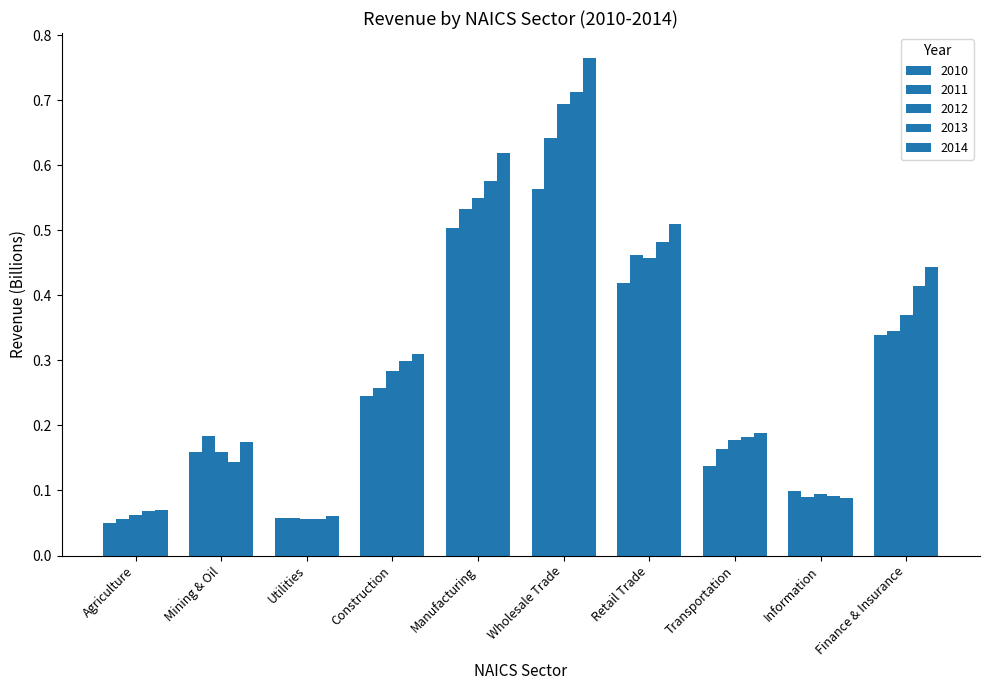

Reading right to left, transcribe all the data shown in this chart.

2010: Finance & Insurance=0.3	Information=0.1	Transportation=0.1	Retail Trade=0.4	Wholesale Trade=0.6	Manufacturing=0.5	Construction=0.2	Utilities=0.1	Mining & Oil=0.2	Agriculture=0.1
2011: Finance & Insurance=0.3	Information=0.1	Transportation=0.2	Retail Trade=0.5	Wholesale Trade=0.6	Manufacturing=0.5	Construction=0.3	Utilities=0.1	Mining & Oil=0.2	Agriculture=0.1
2012: Finance & Insurance=0.4	Information=0.1	Transportation=0.2	Retail Trade=0.5	Wholesale Trade=0.7	Manufacturing=0.5	Construction=0.3	Utilities=0.1	Mining & Oil=0.2	Agriculture=0.1
2013: Finance & Insurance=0.4	Information=0.1	Transportation=0.2	Retail Trade=0.5	Wholesale Trade=0.7	Manufacturing=0.6	Construction=0.3	Utilities=0.1	Mining & Oil=0.1	Agriculture=0.1
2014: Finance & Insurance=0.4	Information=0.1	Transportation=0.2	Retail Trade=0.5	Wholesale Trade=0.8	Manufacturing=0.6	Construction=0.3	Utilities=0.1	Mining & Oil=0.2	Agriculture=0.1